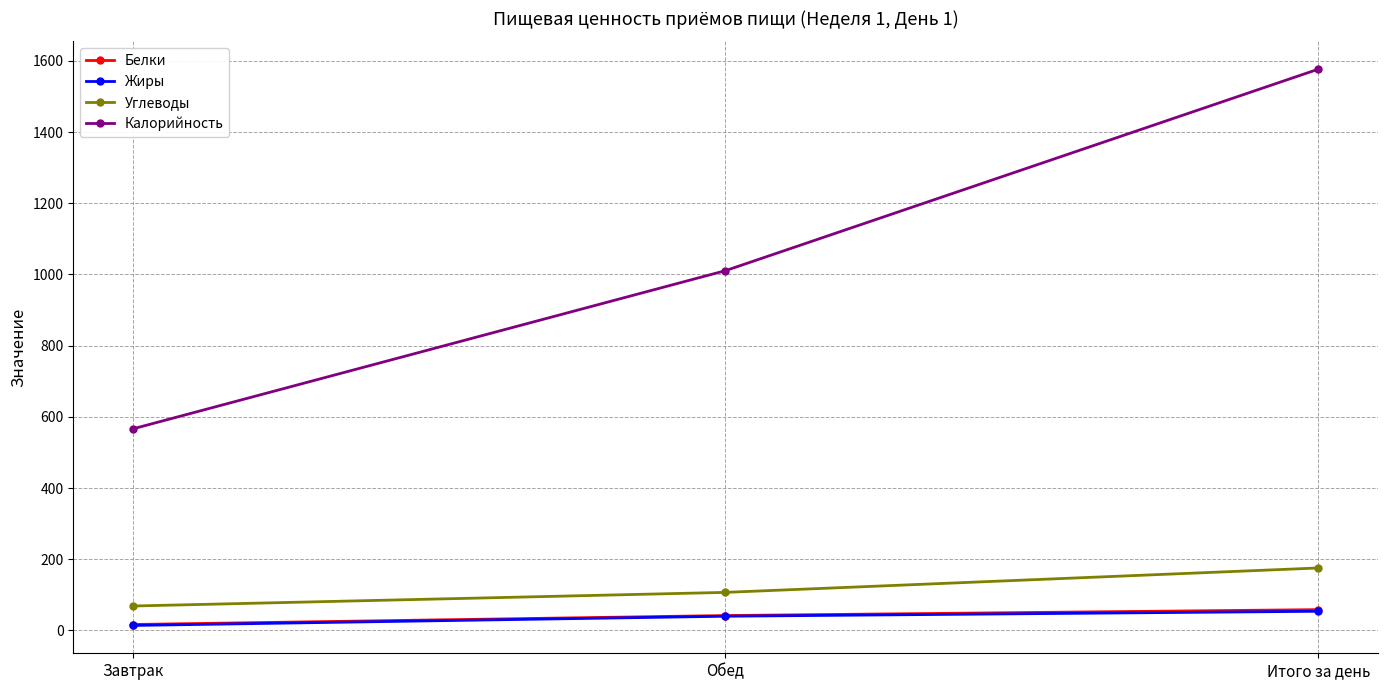

True or false: Калорийность has a value of 565.9 at Завтрак.

True